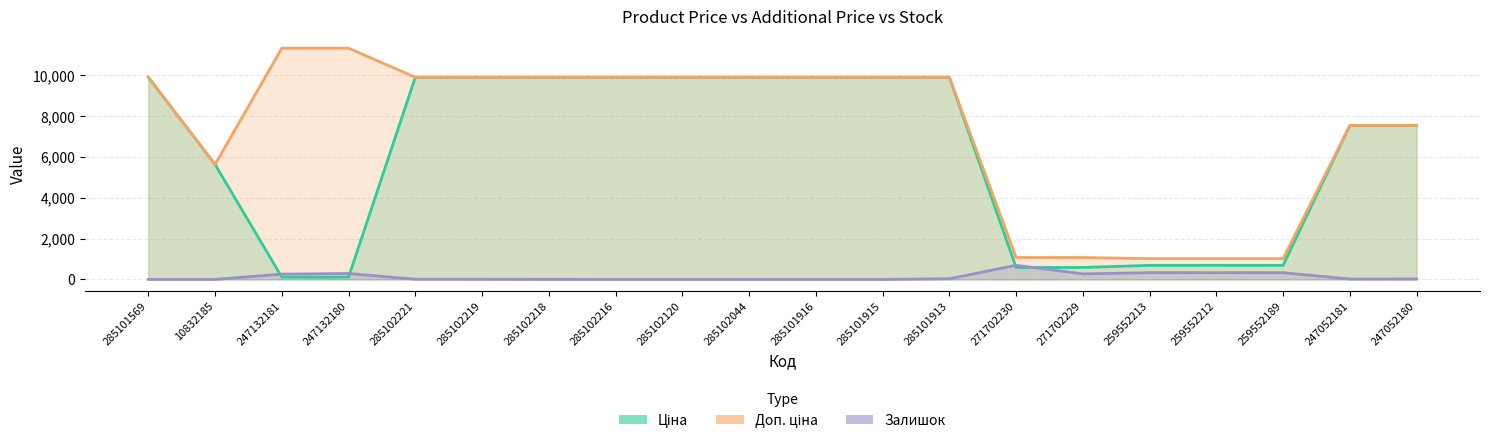

What is the difference between the second highest and minimum values in the Доп. ціна series?

10316.2